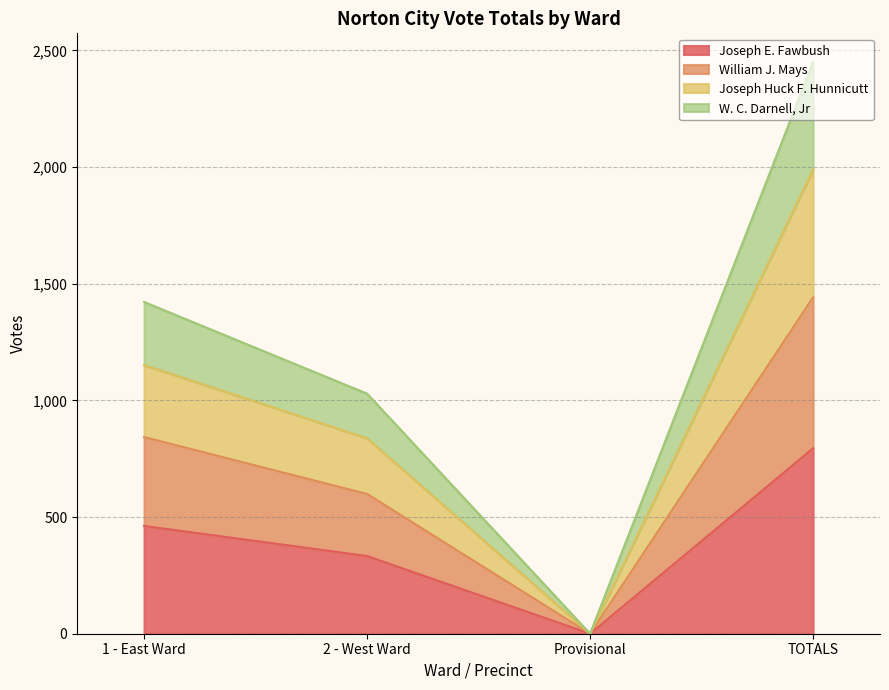

How many data points in Joseph Huck F. Hunnicutt are less than 1152?

2